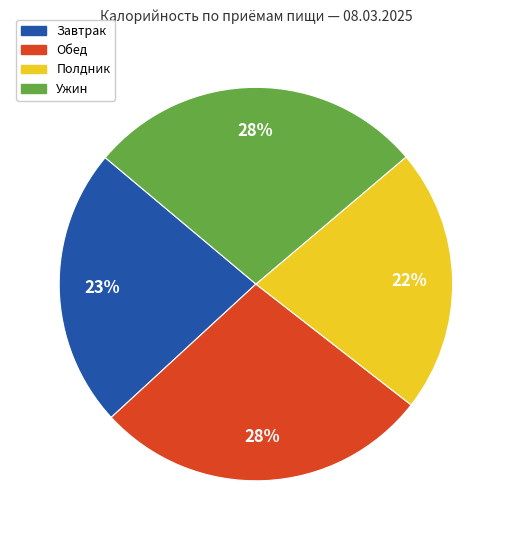

Does any single category account for the majority?

No